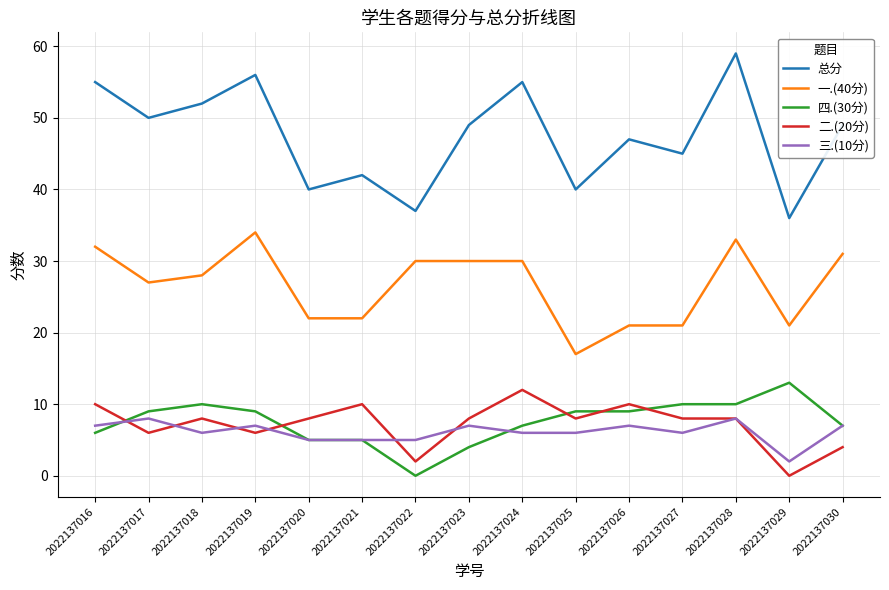

True or false: 总分 and 四.(30分) cross at least once.

False